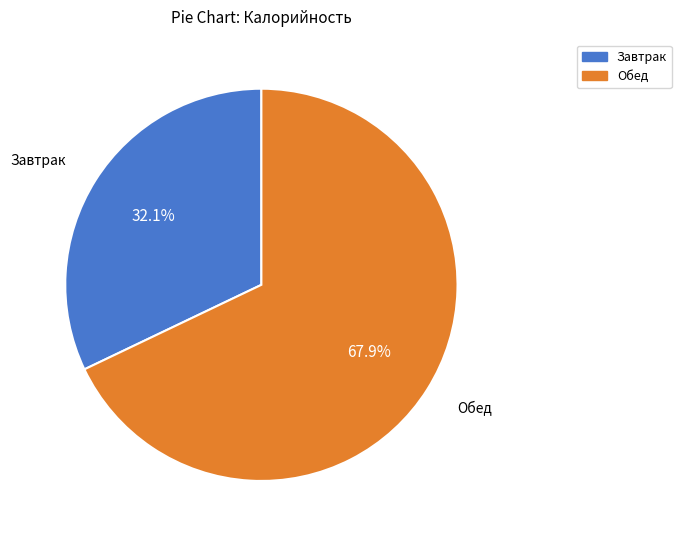

Is there any slice that represents more than half of the pie?

Yes